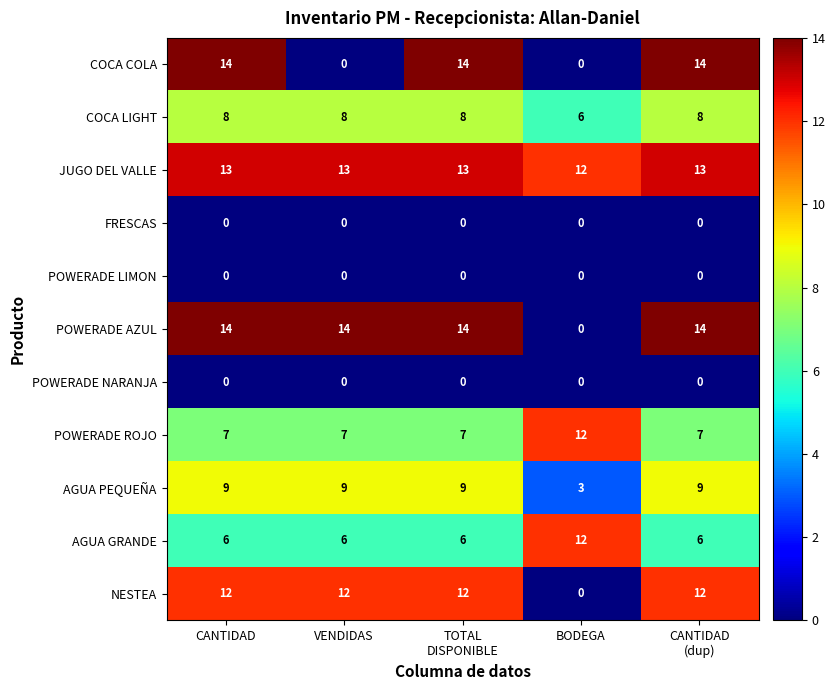

Which series has the largest total across all categories?

JUGO DEL VALLE